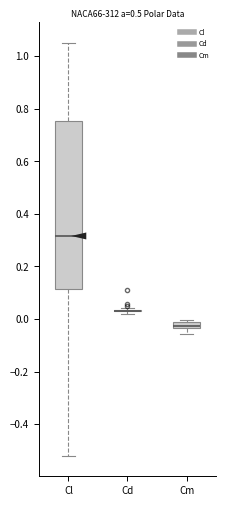

Where does the upper whisker of the box for Cl end on the y-axis? The values are not printed on the chart, so give them approximately, as read against the axis.

1.06